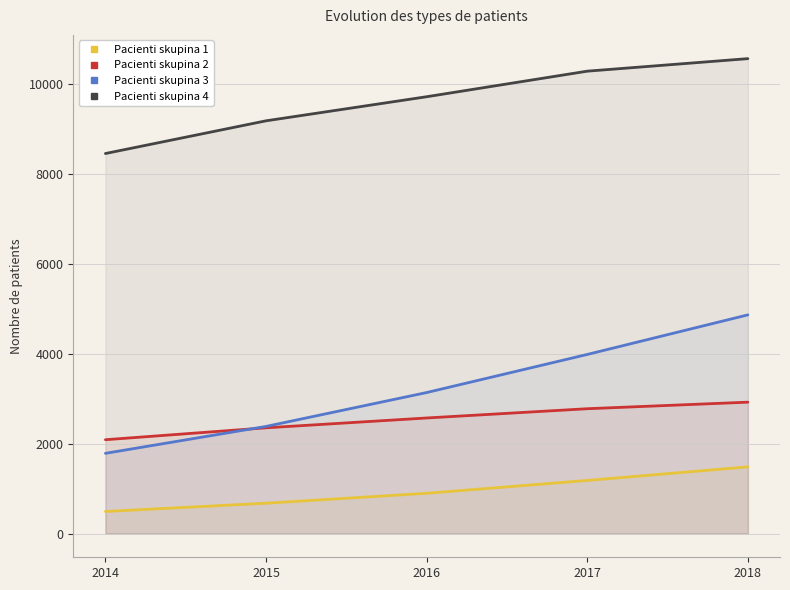

What is the maximum value shown in the chart?

10570